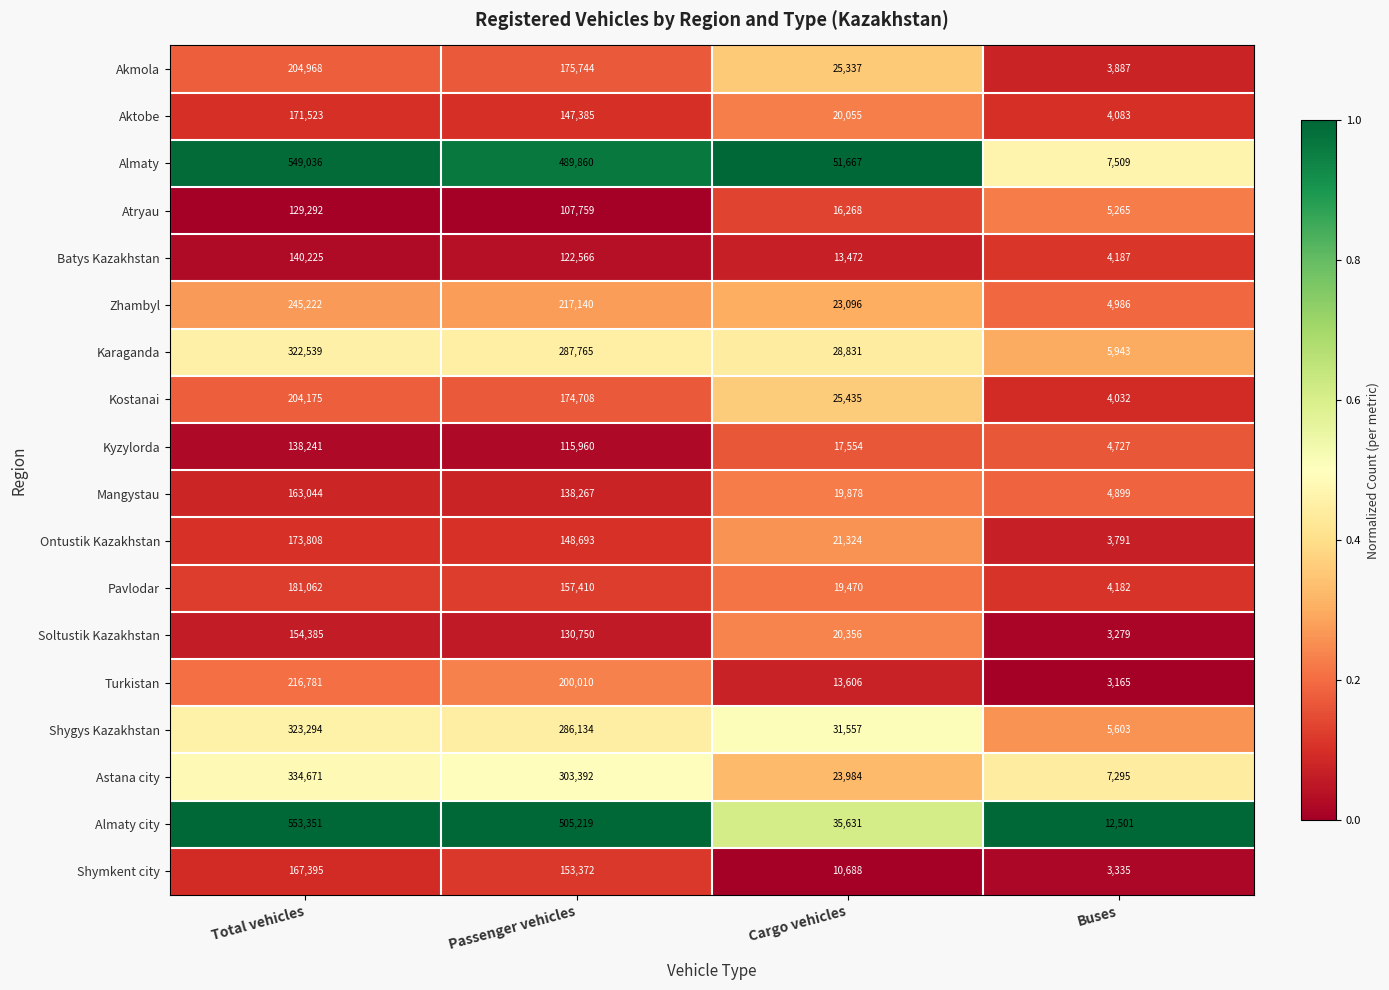

At Passenger vehicles, list the series in order from smallest to largest.

Atryau, Kyzylorda, Batys Kazakhstan, Soltustik Kazakhstan, Mangystau, Aktobe, Ontustik Kazakhstan, Shymkent city, Pavlodar, Kostanai, Akmola, Turkistan, Zhambyl, Shygys Kazakhstan, Karaganda, Astana city, Almaty, Almaty city